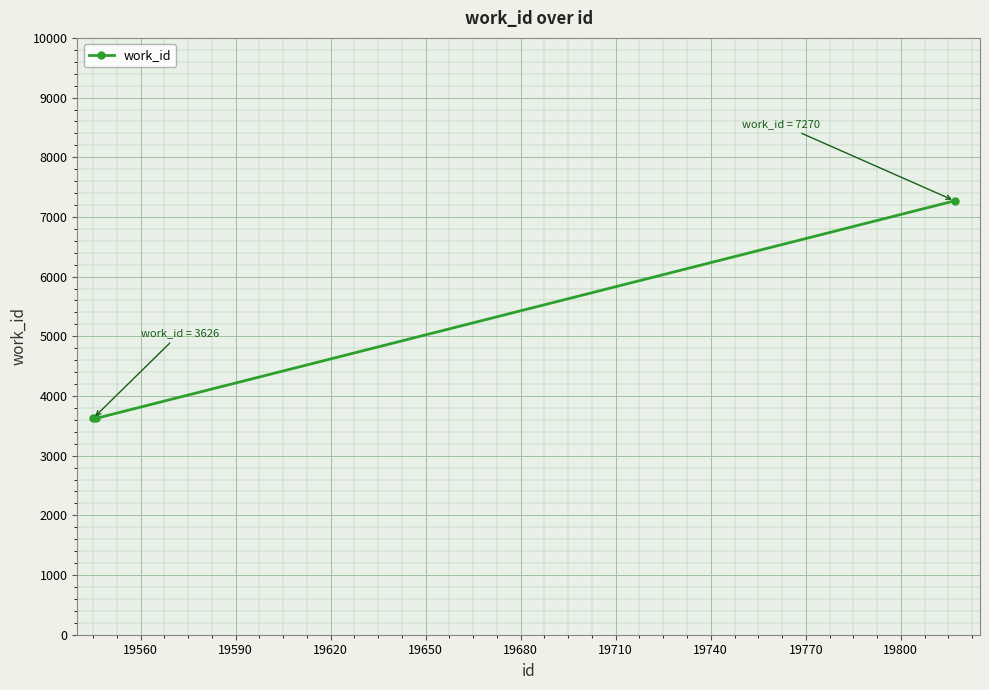

What is the average value?

4841